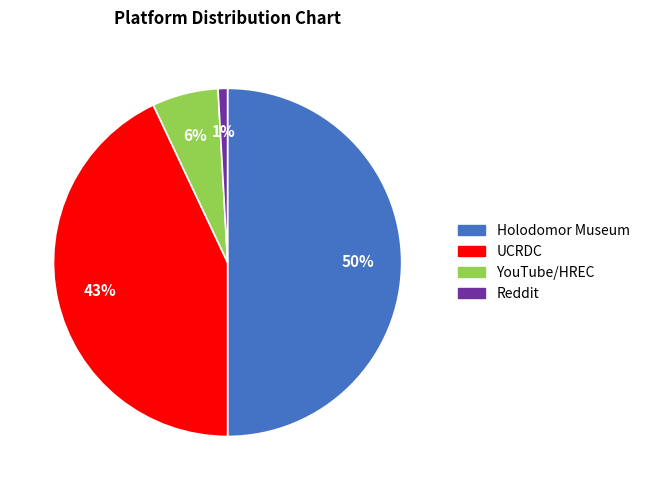

True or false: Reddit accounts for 1% of the total.

True